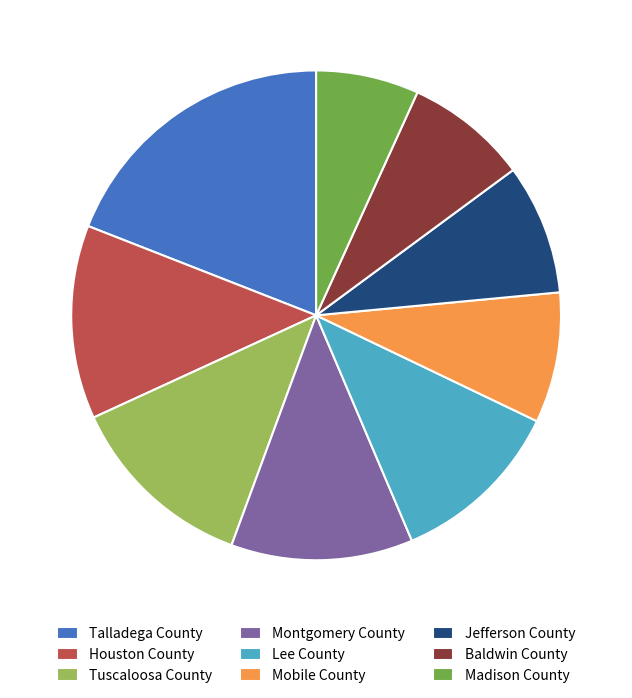

What is the smallest slice in the pie chart?

Madison County